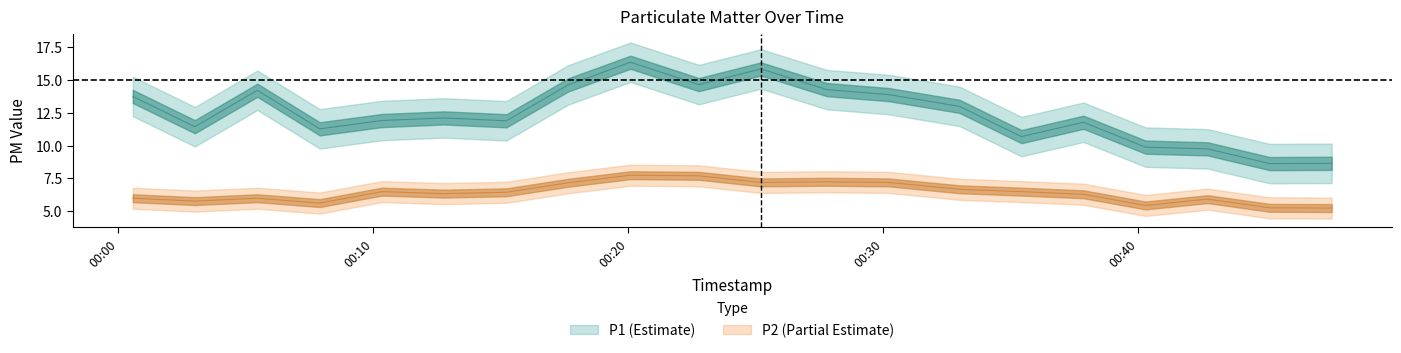

What is the value of the P1 point at the 20th from the left?

8.7